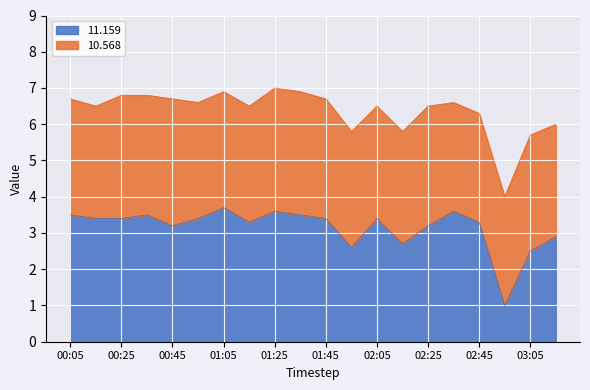

How many lines are shown in the chart?

2